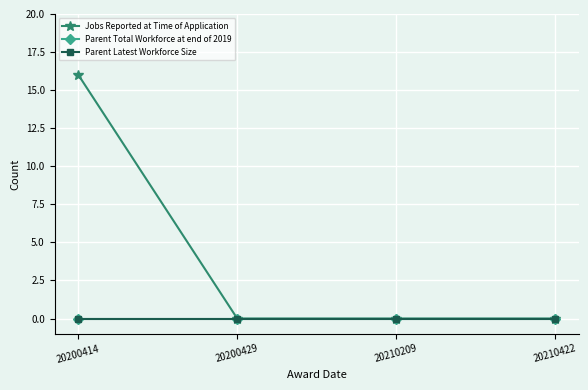

At which label does Jobs Reported at Time of Application reach its minimum?

20200429